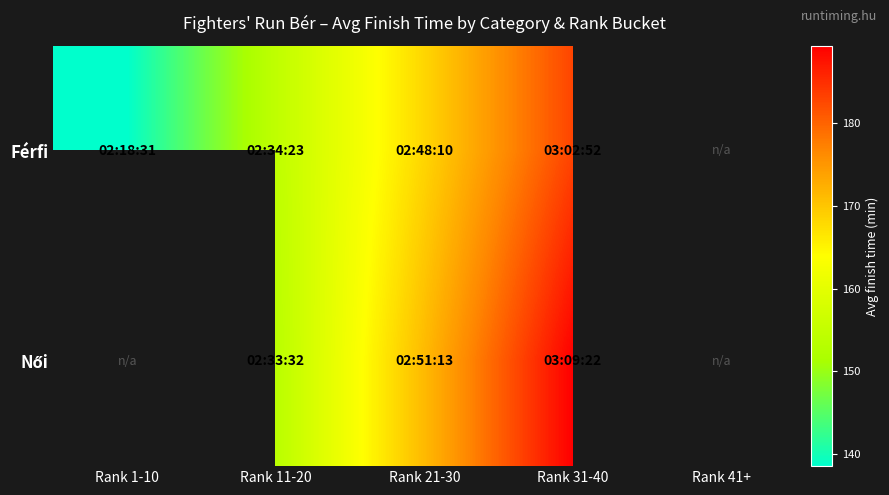

Where does the Férfi series first go above 168?

Rank 21-30